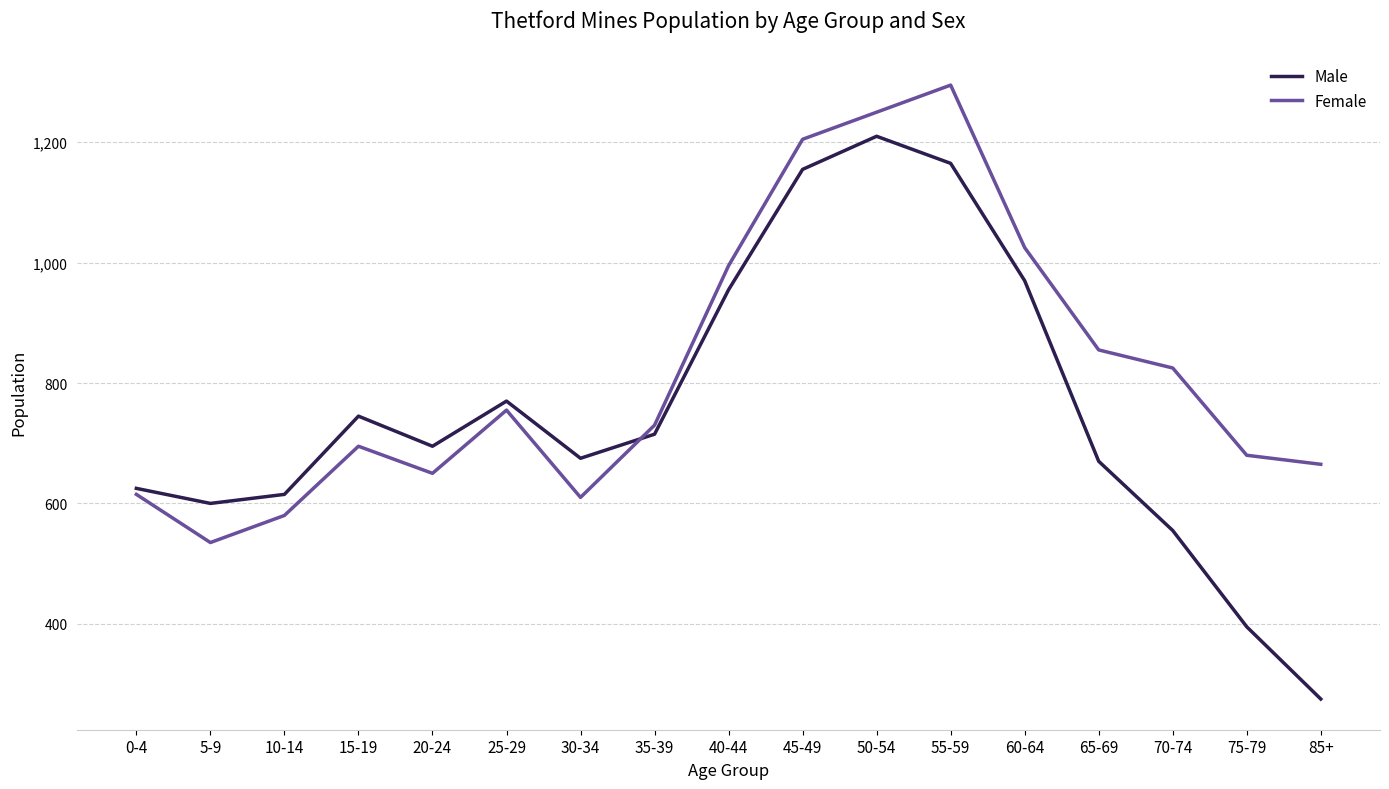

At which label does Male reach its minimum?

85+